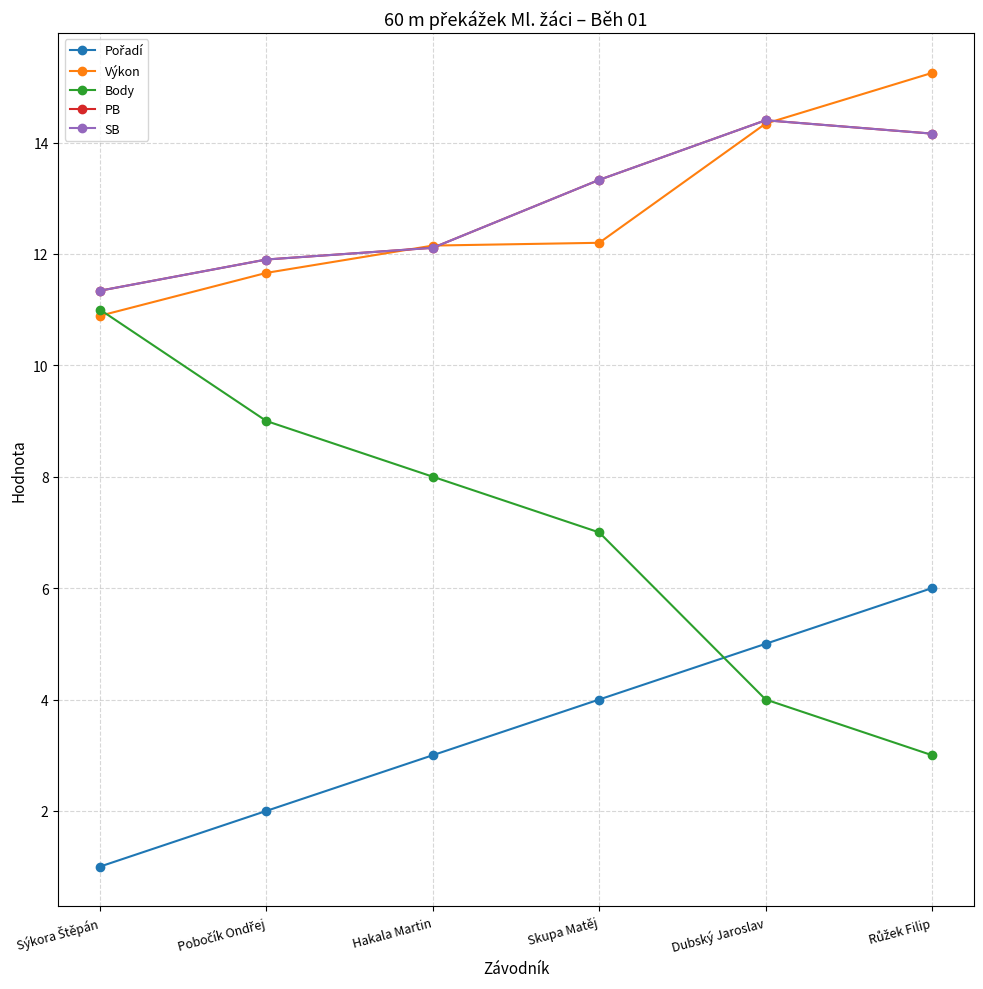

True or false: Body and PB intersect in this chart.

False